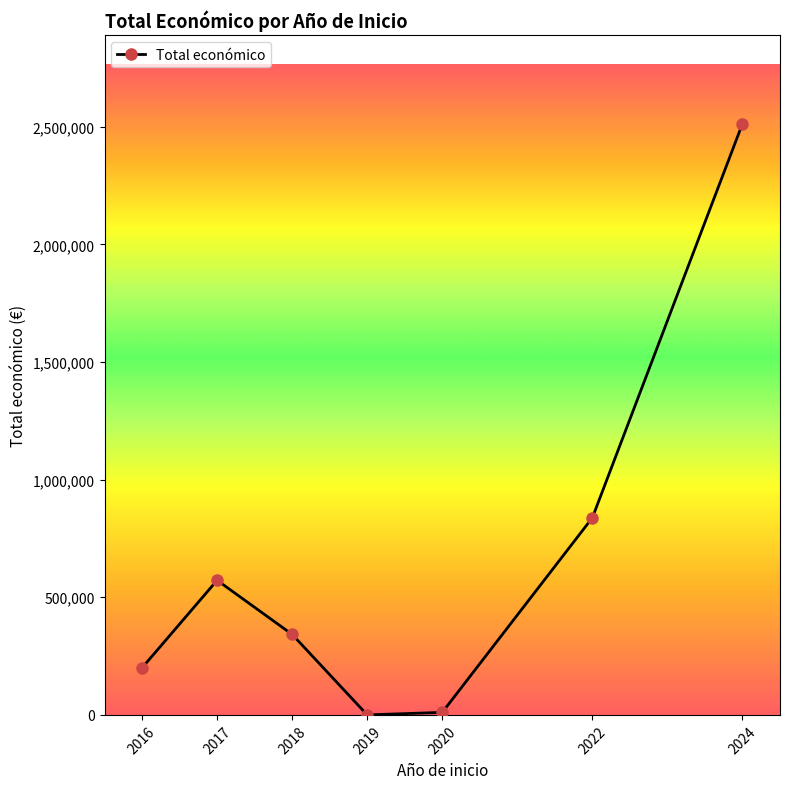

Is this an area chart (filled region under the line)?

No